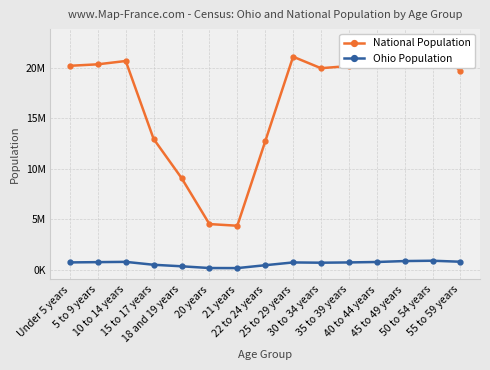

What value does the Ohio Population series have at 35 to 39 years, to the nearest 50?

718450